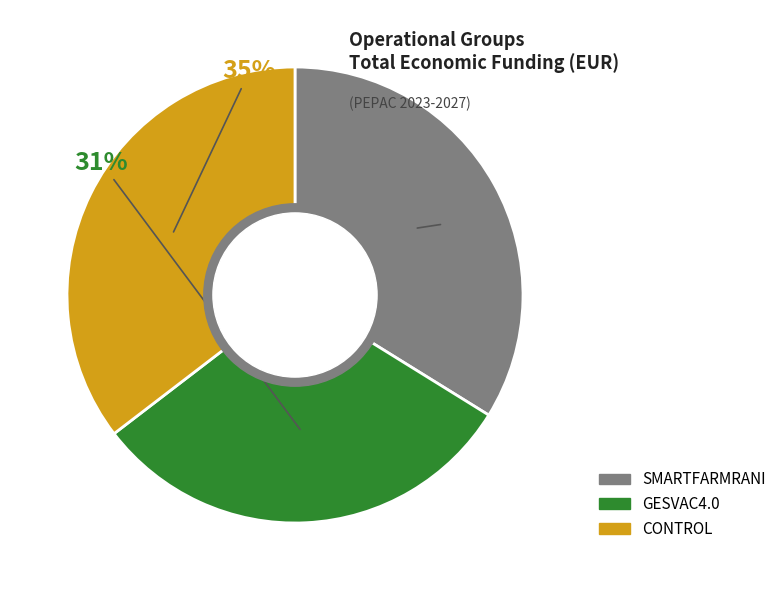

Which slice is the largest?

CONTROL